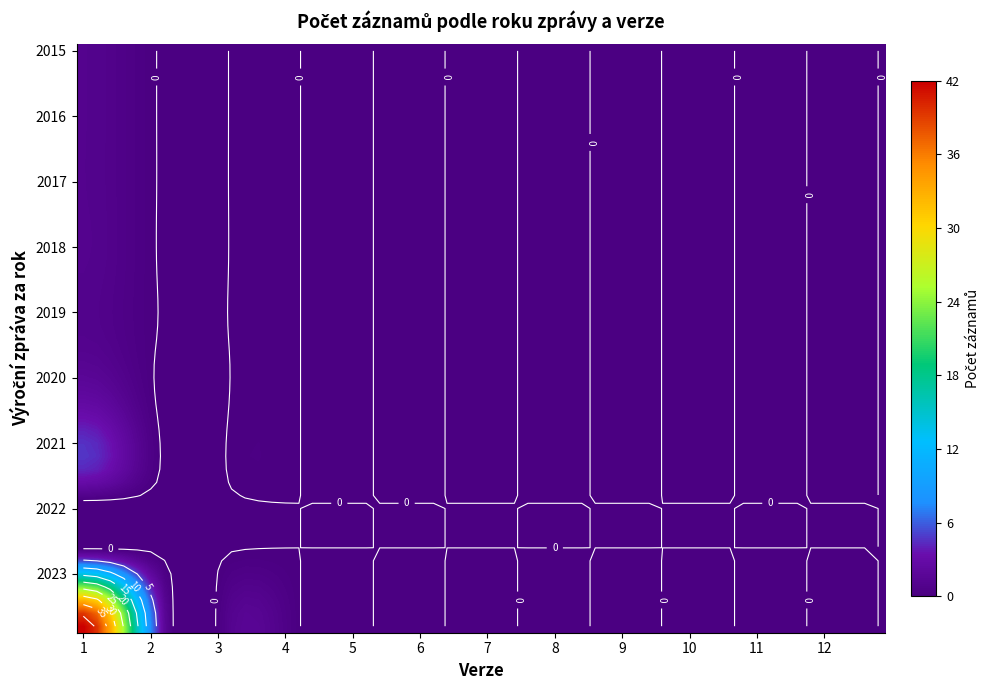

At 2, list the series in order from largest to smallest.

2023, 2015, 2016, 2017, 2018, 2019, 2020, 2021, 2022